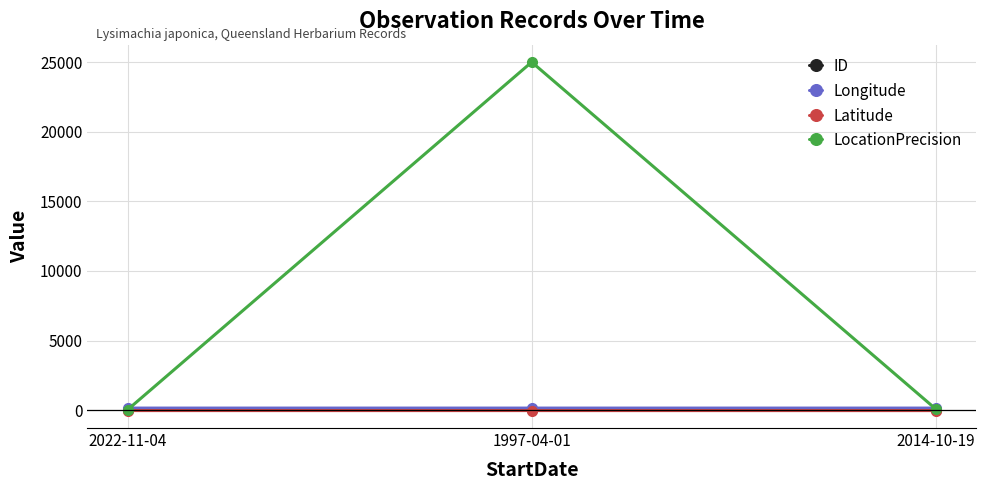

Which series has the largest range (max minus min)?

LocationPrecision